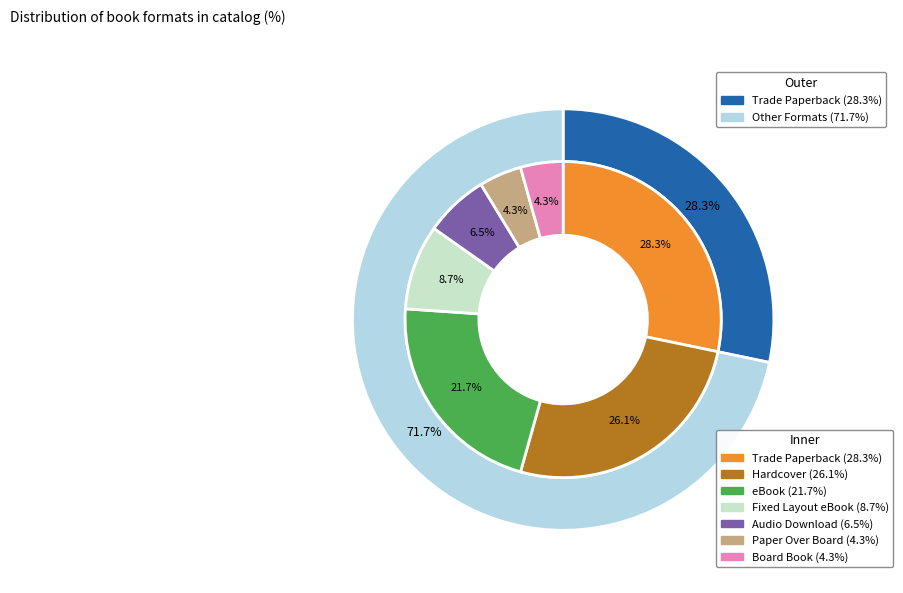

What is the ratio of the value at Audio Download to the value at eBook?

0.3